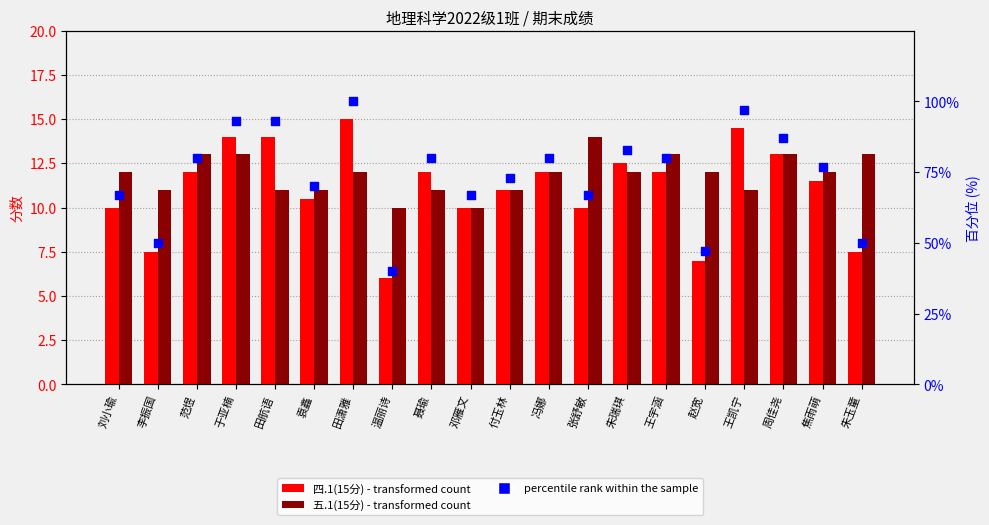

What is the total value across all series at 焦雨萌?

100.5